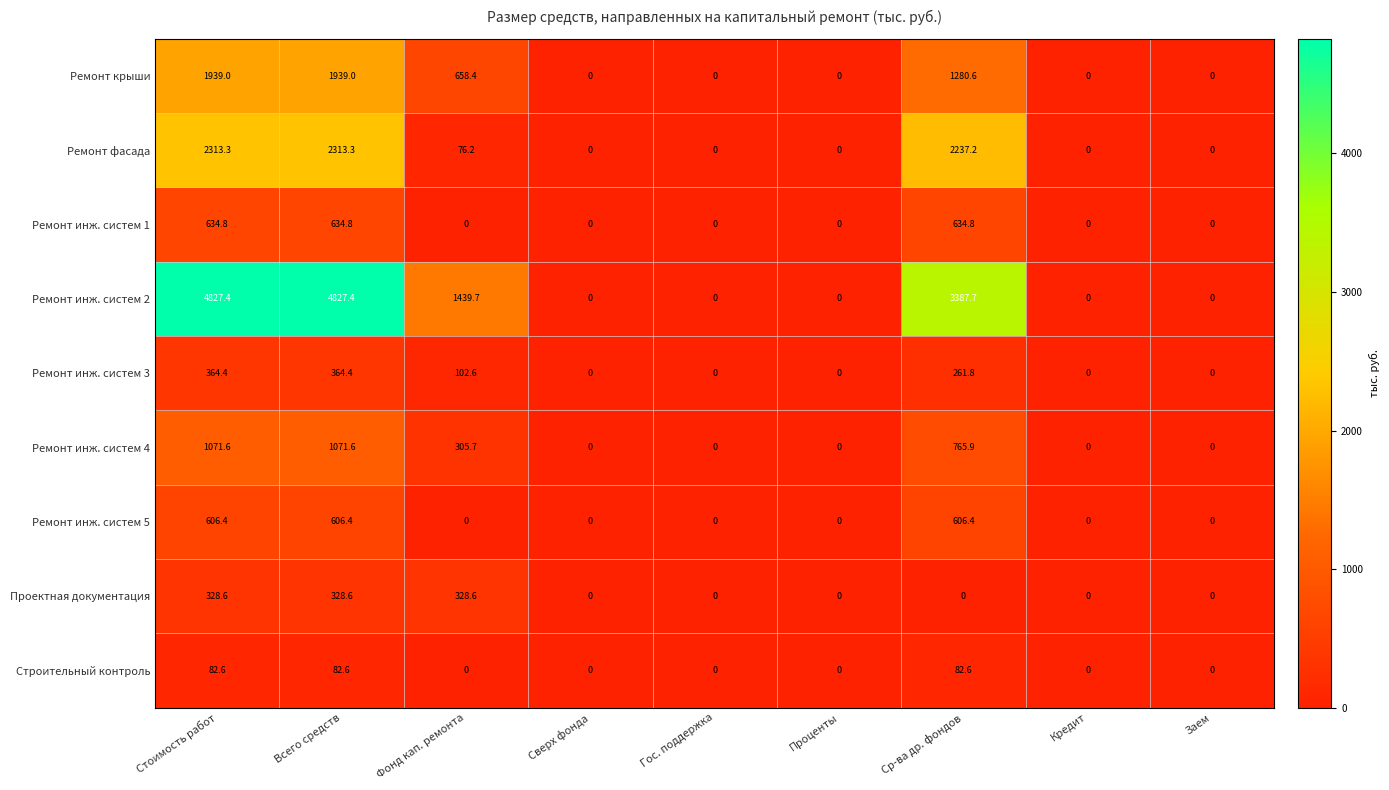

How many categories are shown in the chart?

9